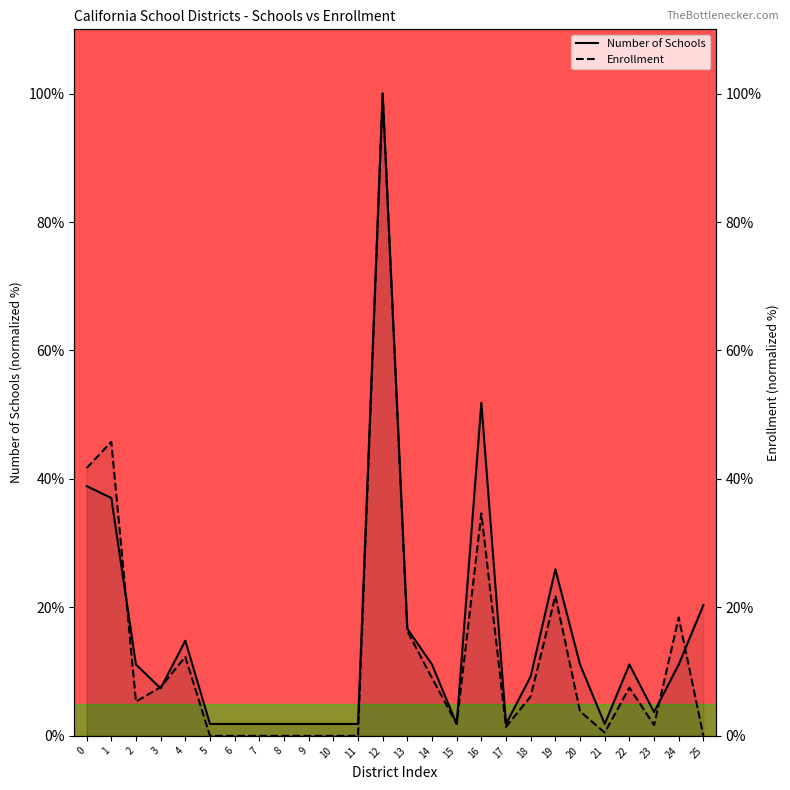

What is the maximum value for Number of Schools?

100.0